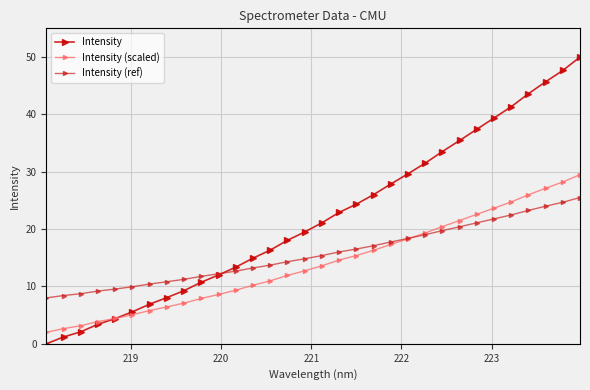

What is the lowest value of the Intensity (ref) series?

8.0